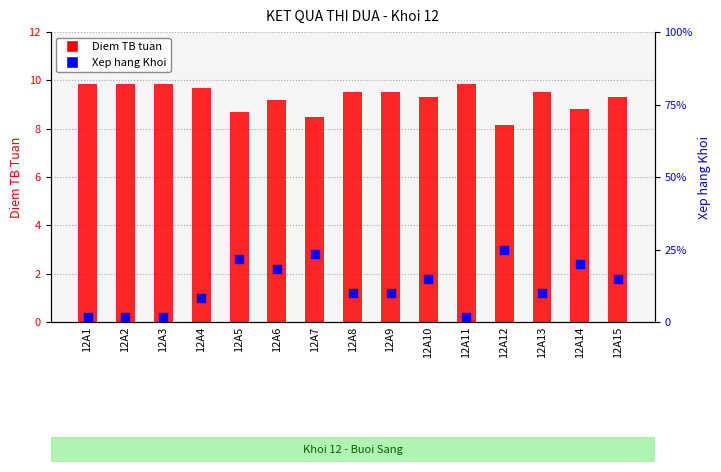

Which series reaches the minimum Y coordinate?

Xep hang Khoi